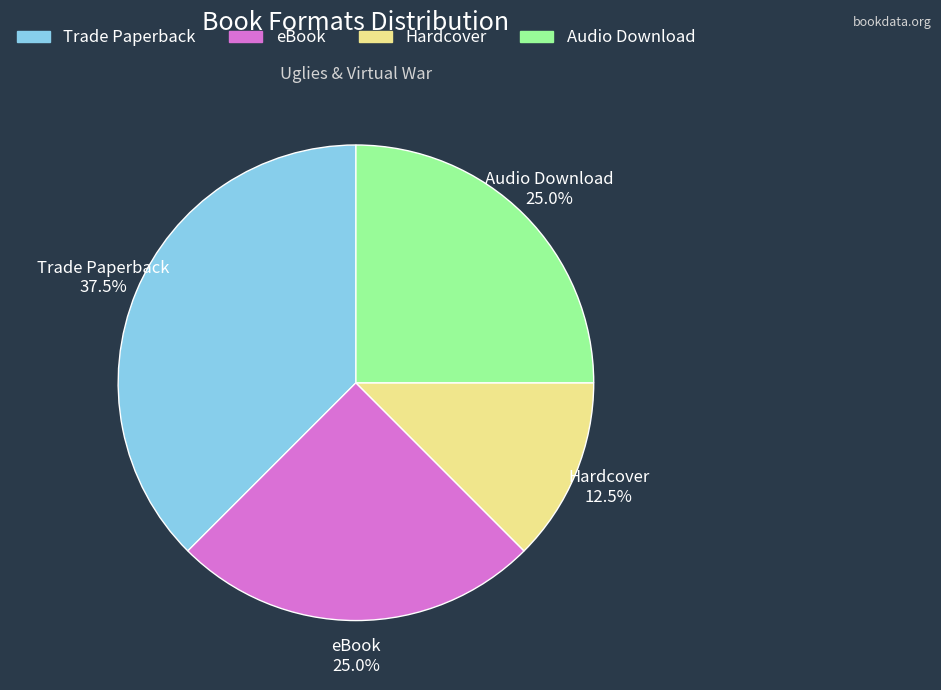

To the nearest percent, what is the difference between the largest and smallest slice percentages?

25%